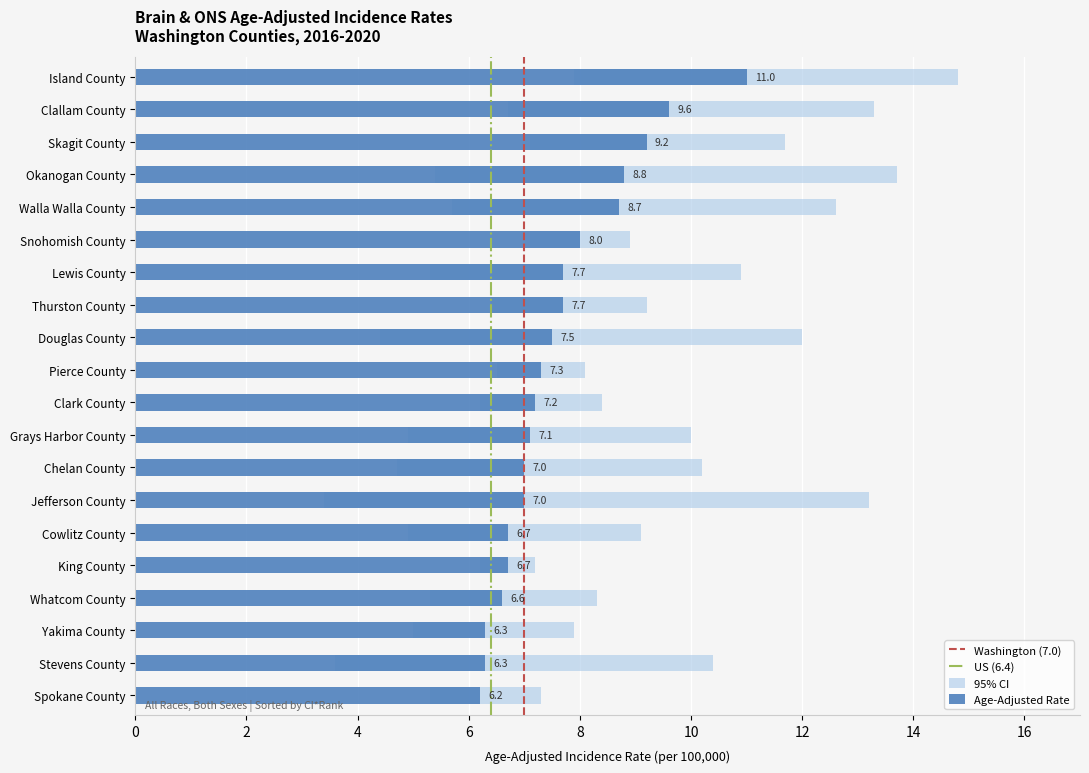

The Upper 95% CI series shows 6.8 at Clallam County. True or false?

False